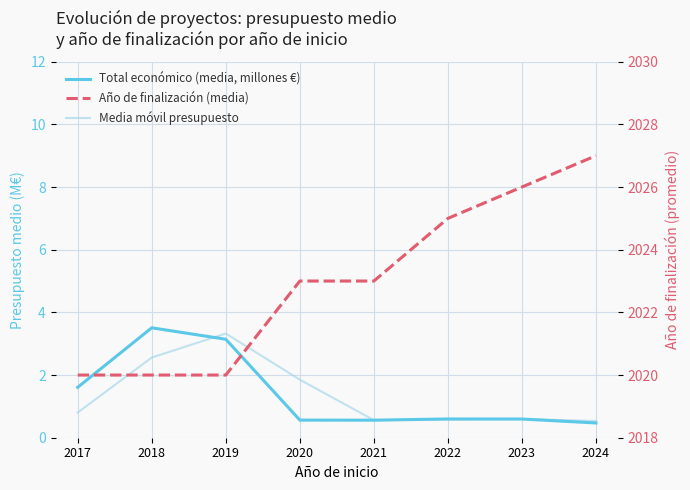

Which has a higher value, 2023 or 2024?

2023